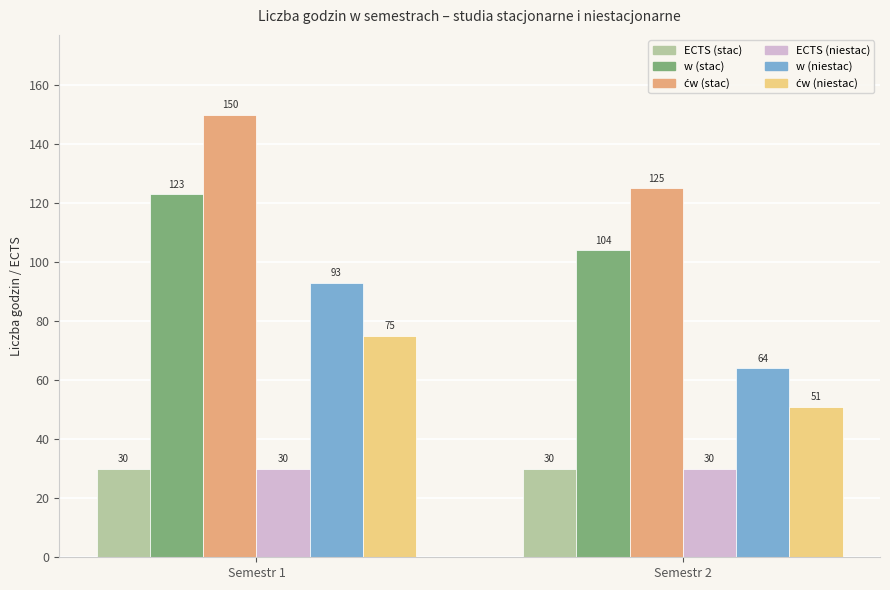

What is the difference between the maximum and minimum values in the w (niestac) series?

29